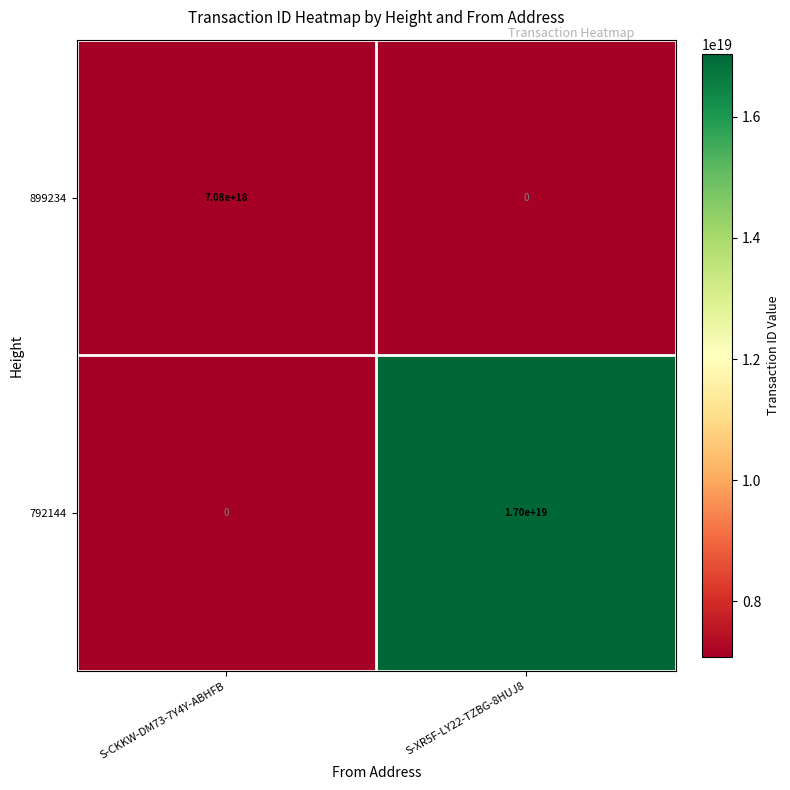

Which category has the highest value in the 792144 series?

S-XR5F-LY22-TZBG-8HUJ8